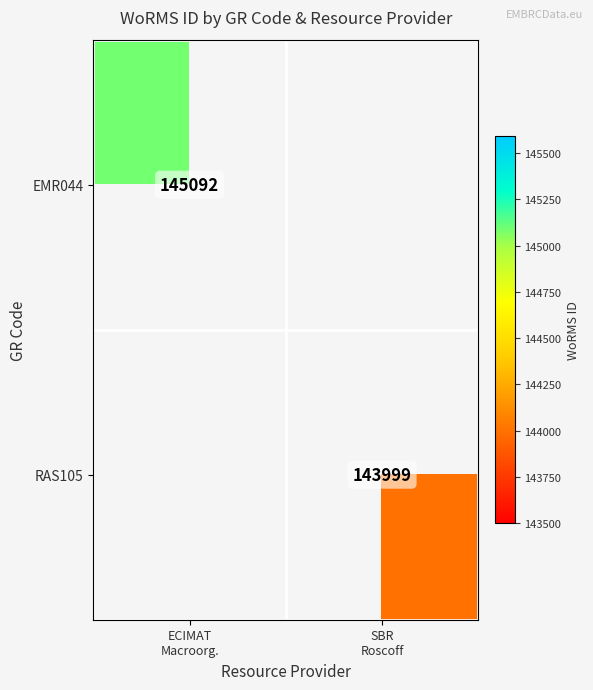

At which label does RAS105 reach its minimum?

ECIMAT Macroorg.